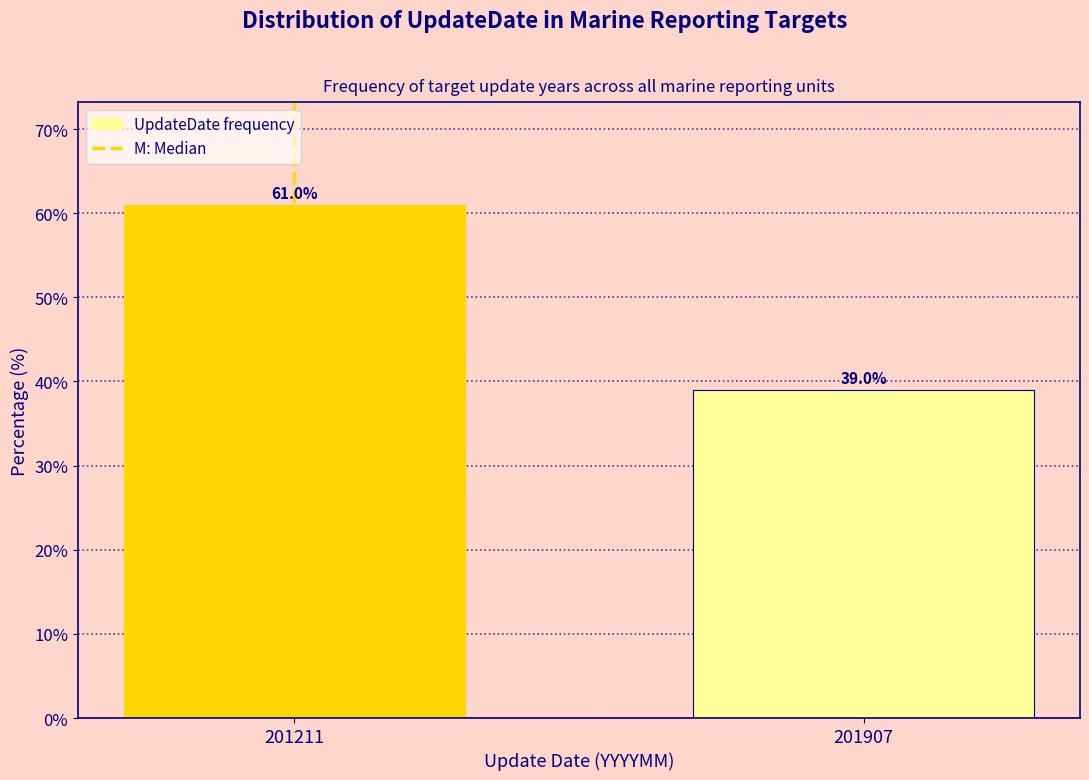

Reading left to right, what are all the values shown in this chart?

201211=61	201907=39